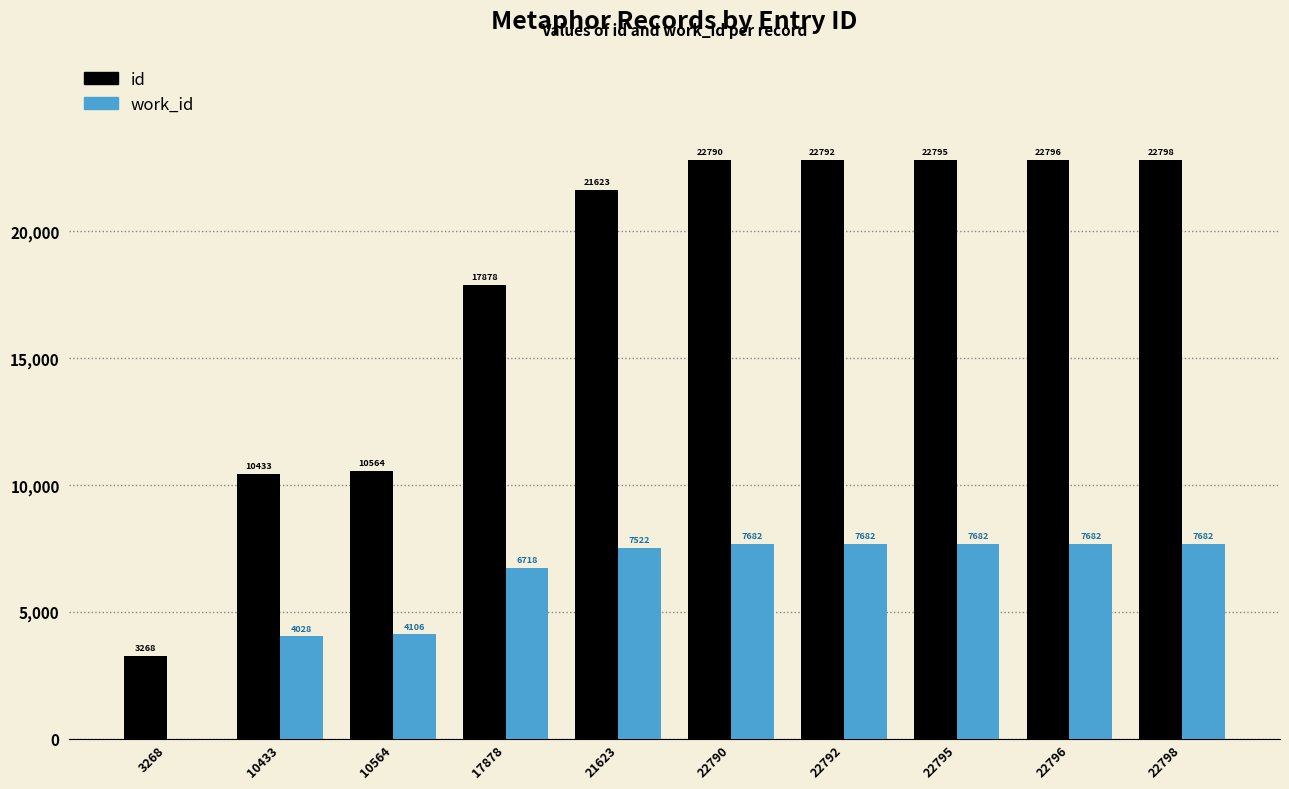

The value of work_id at 22796 is 7682. True or false?

True